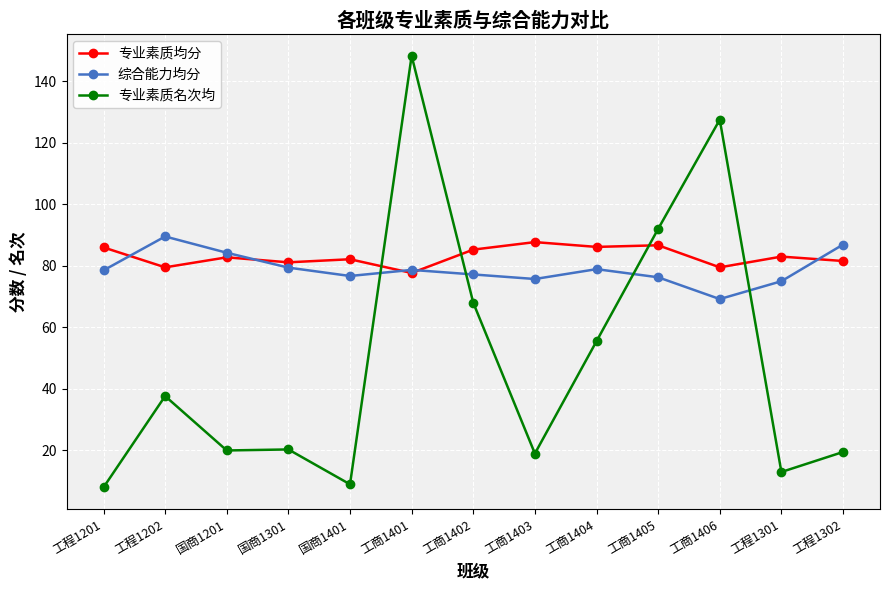

Where does the 专业素质名次均 series first go above 20?

工程1202